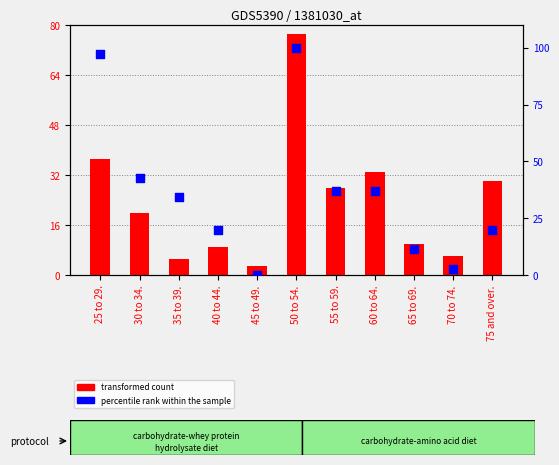

Is the value of percentile rank within the sample at 75 and over. greater than the value of transformed count at 50 to 54.?

No